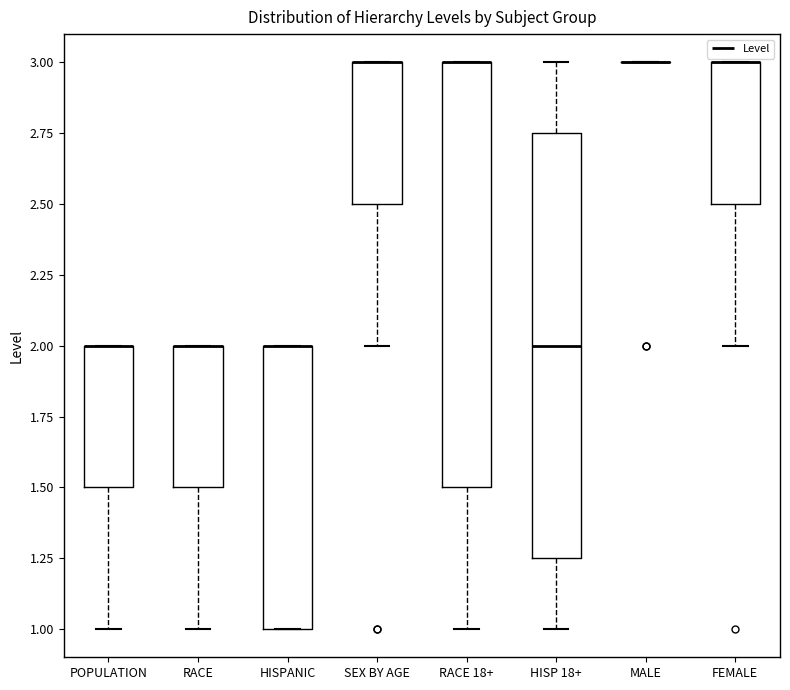

Where is the upper edge of the box for SEX BY AGE on the y-axis? The values are not printed on the chart, so give them approximately, as read against the axis.

3.00